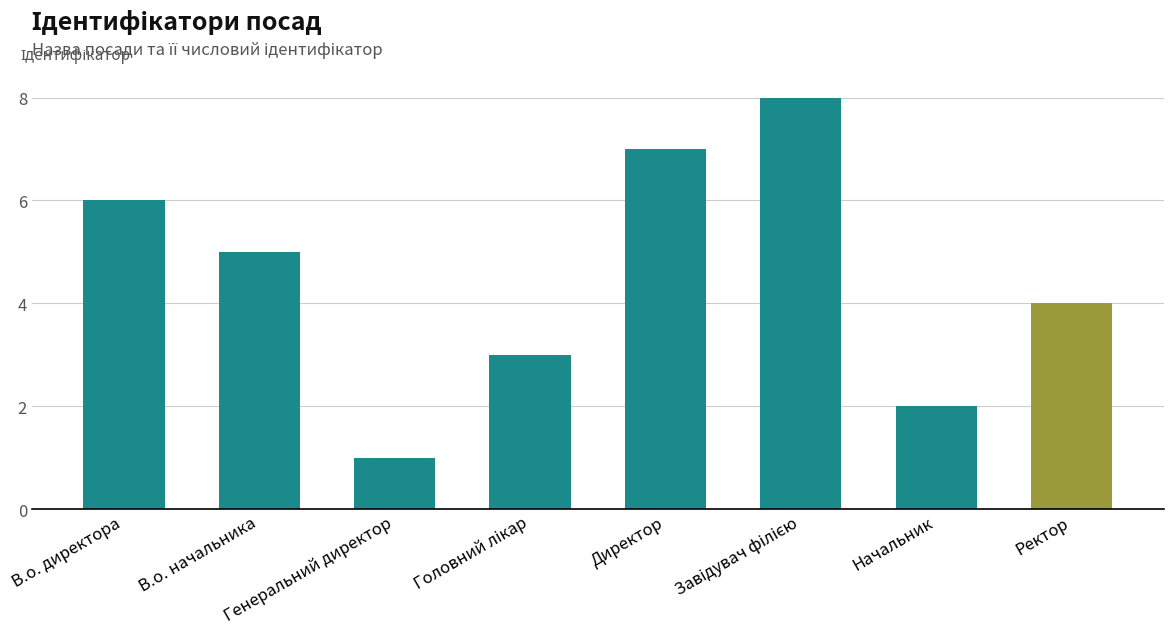

What is the sum of all values?

36